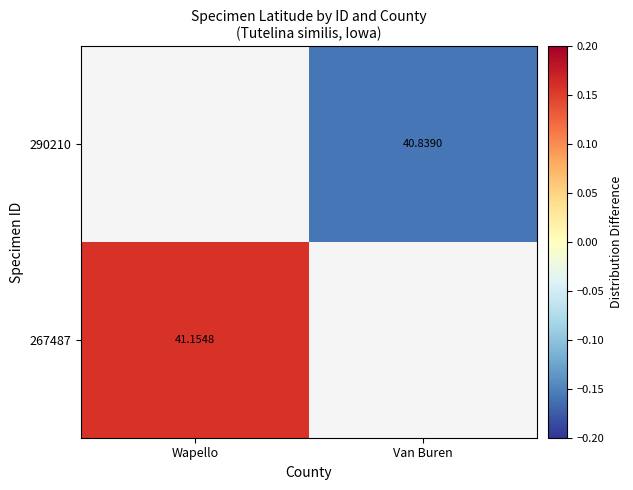

Is the value of 290210 at Van Buren greater than the value of 267487 at Wapello?

No